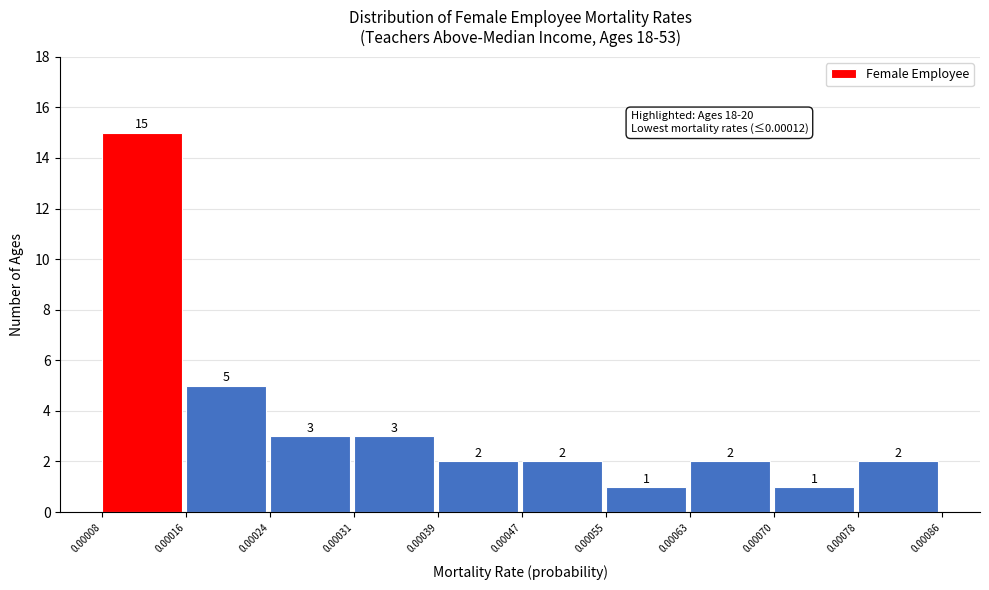

Reading left to right, transcribe this chart: for each bar, give the range it covers on the x-axis and its height.

0.00008 to 0.00016: 15
0.00016 to 0.00024: 5
0.00024 to 0.00031: 3
0.00031 to 0.00039: 3
0.00039 to 0.00047: 2
0.00047 to 0.00055: 2
0.00055 to 0.00063: 1
0.00063 to 0.00070: 2
0.00070 to 0.00078: 1
0.00078 to 0.00086: 2